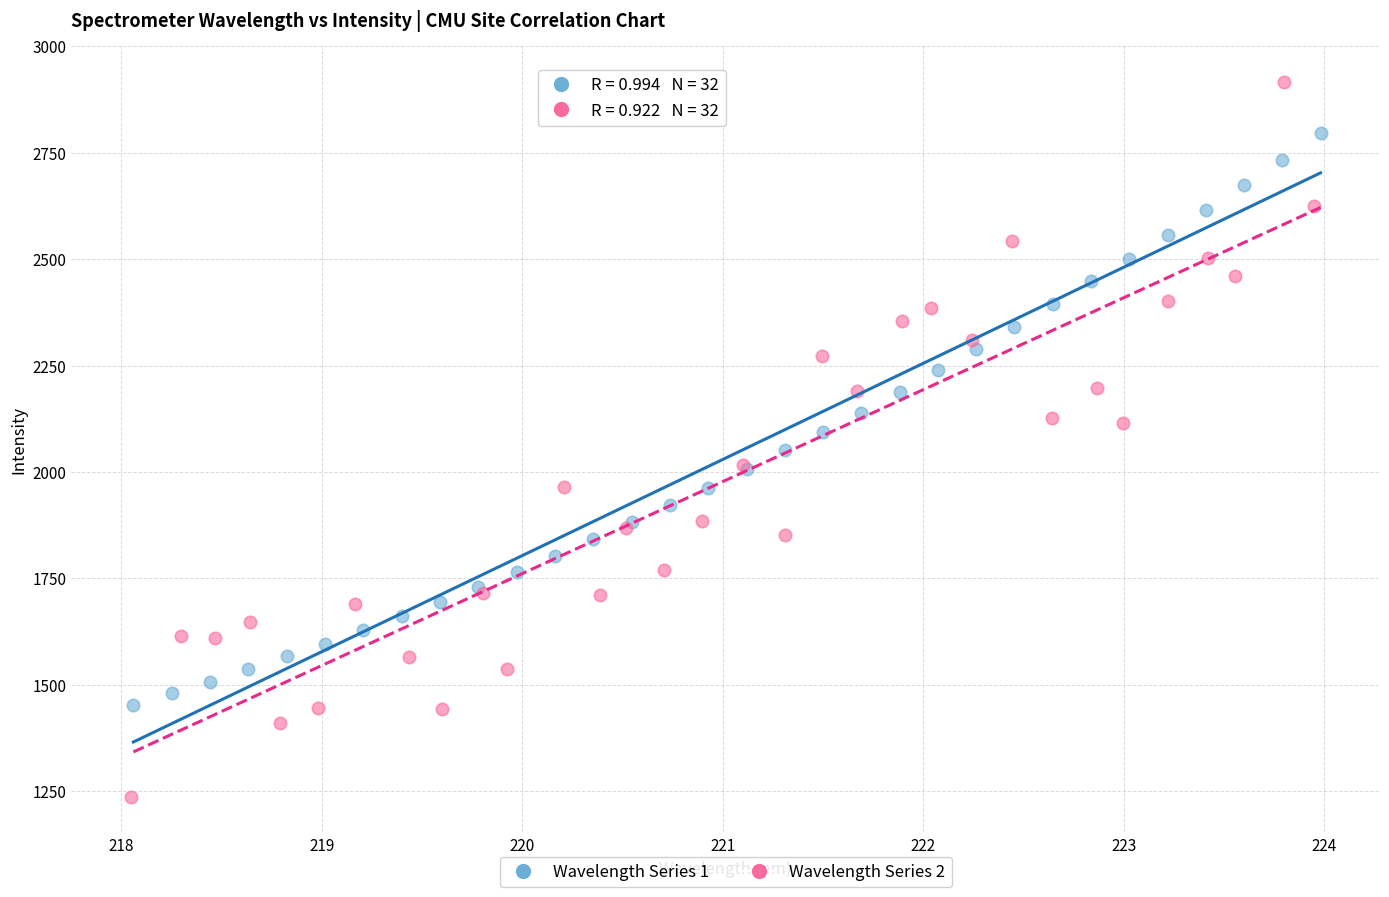

Which series reaches the minimum Y coordinate?

Wavelength Series 2